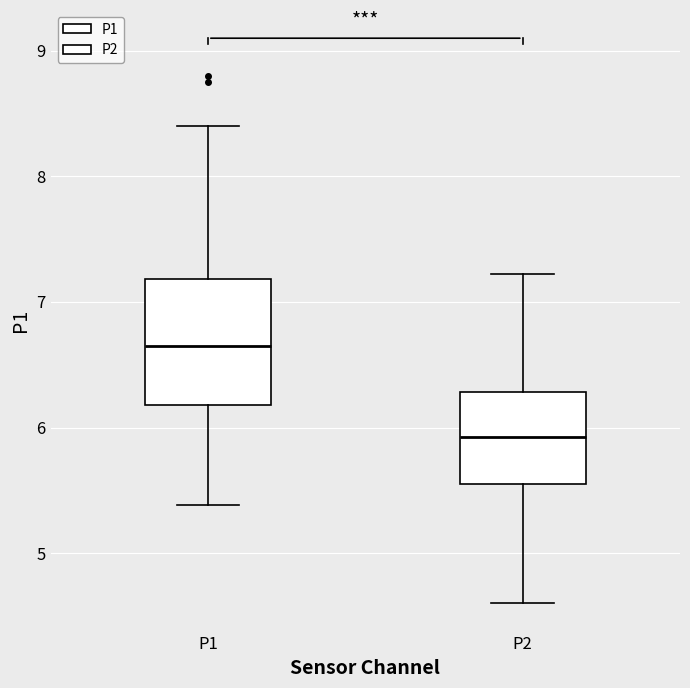

Which box has the highest median line?

P1